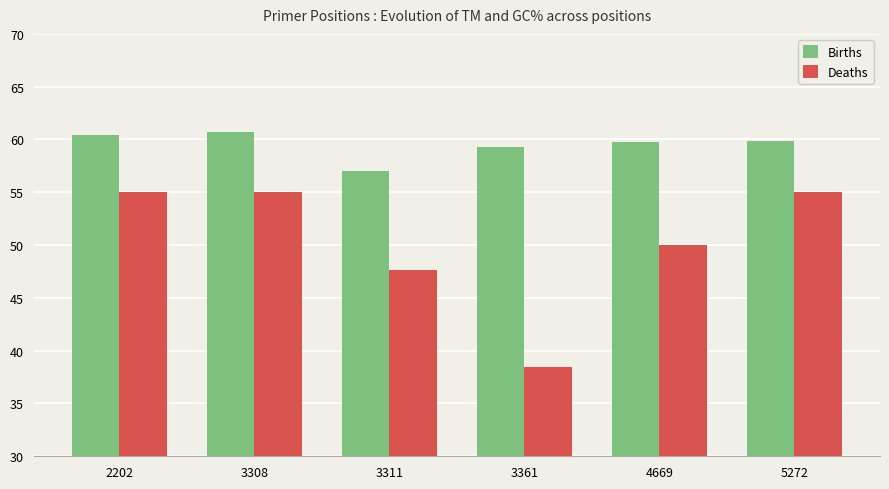

Which series changed the most between 2202 and 3311?

Deaths